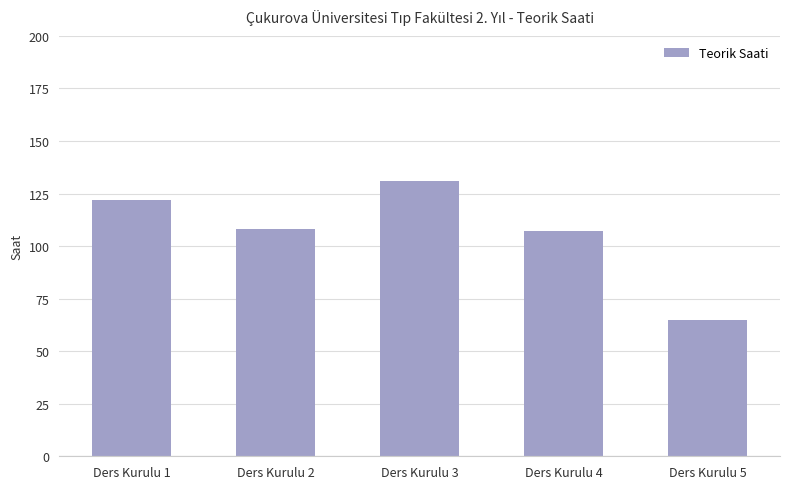

Between Ders Kurulu 1 and Ders Kurulu 2, which is larger?

Ders Kurulu 1